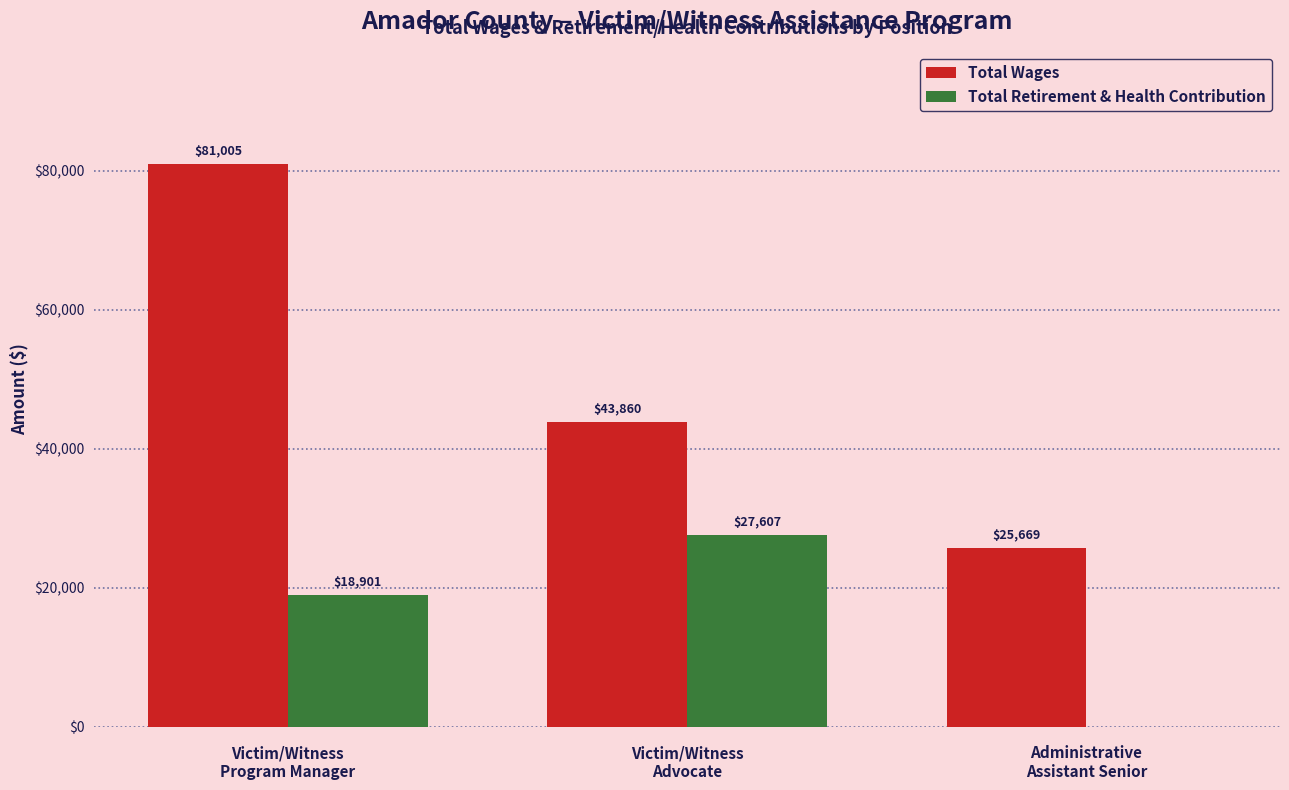

Are the bars grouped side by side (vs. stacked)?

Yes